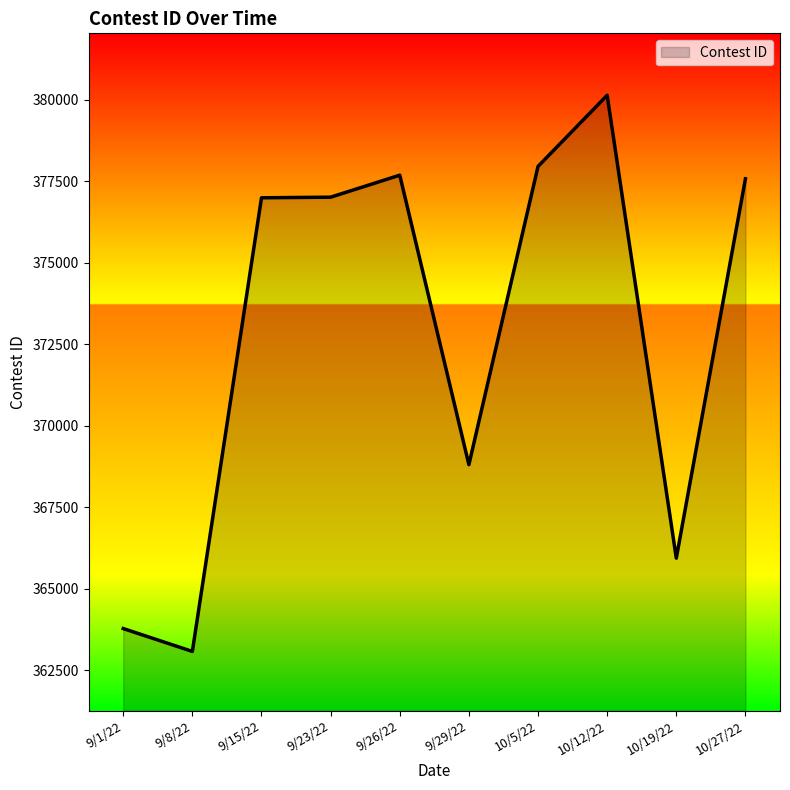

What is the sum of the values at 10/5/22 and 10/19/22?

743894